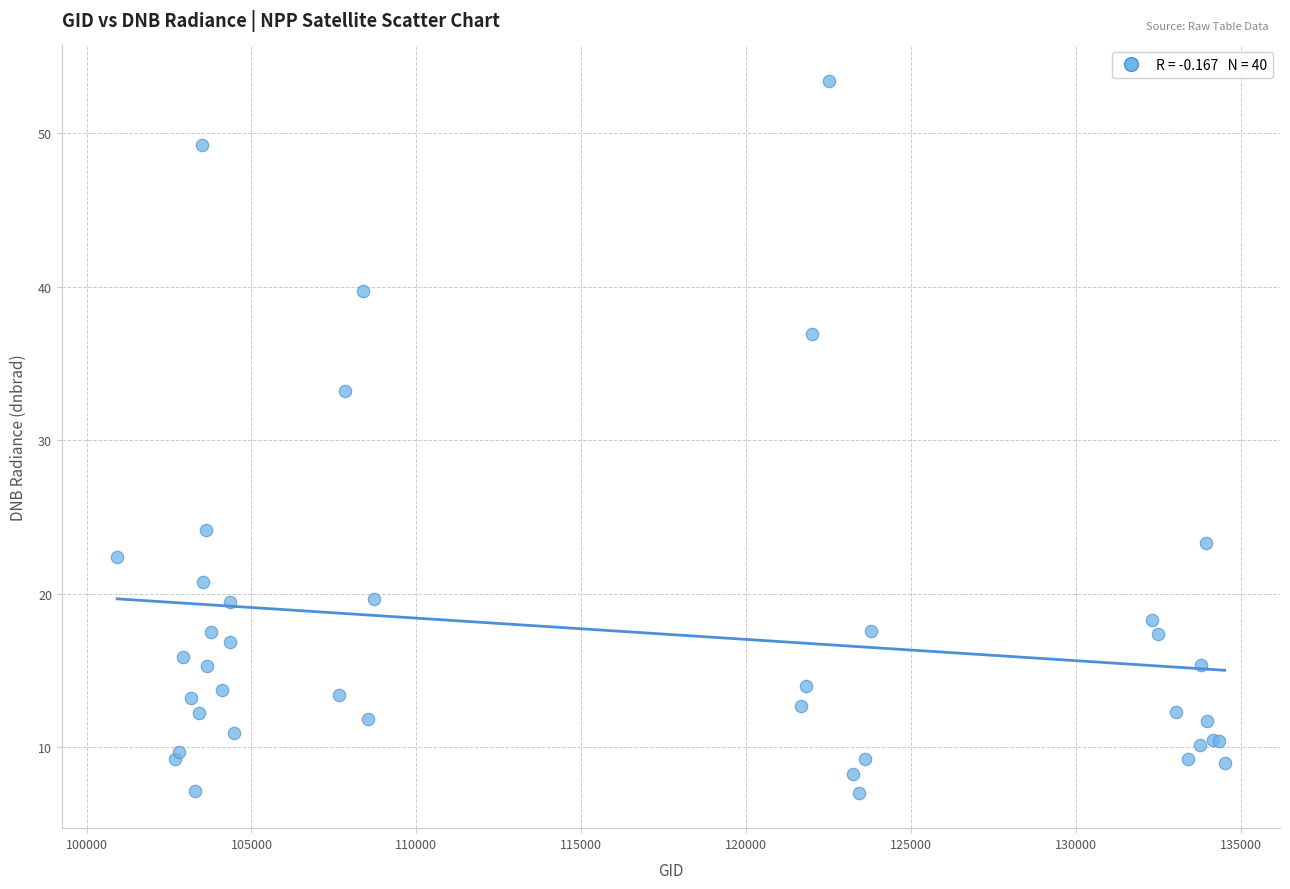

What Y value in the scatter plot is closest to 30?

33.2